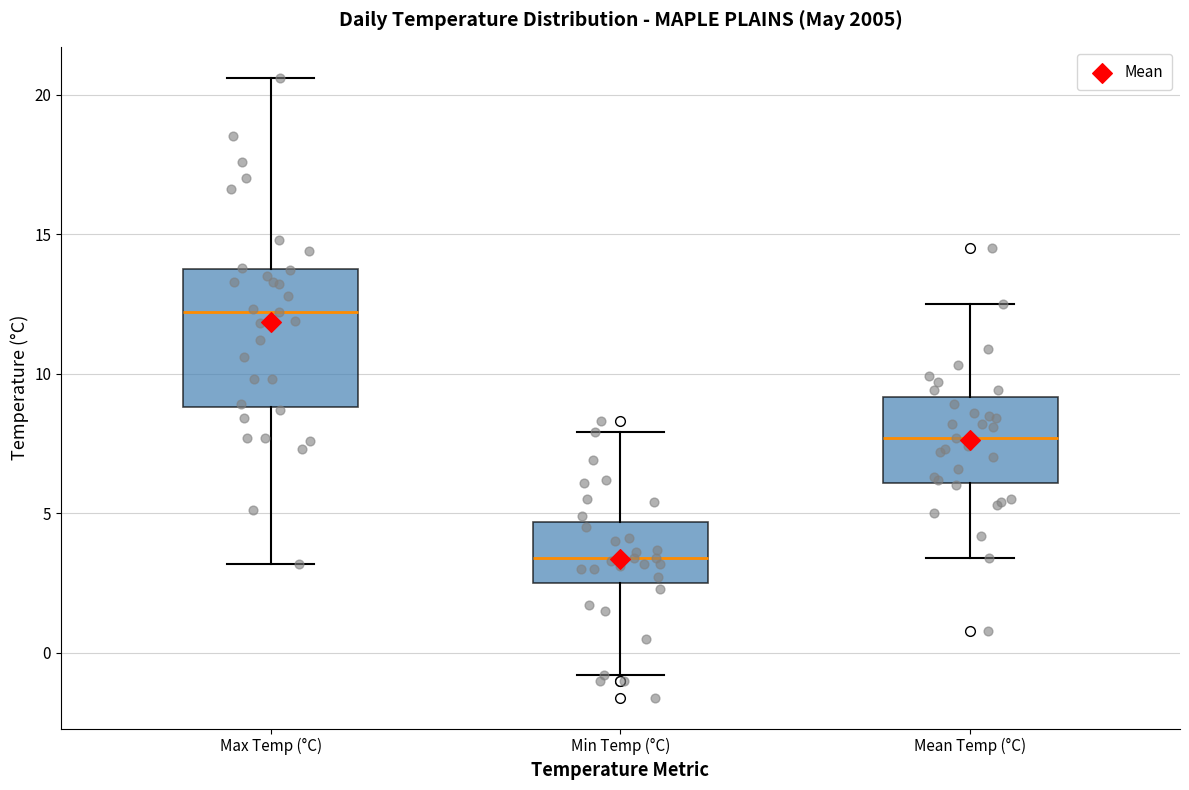

Which box has the lowest median line?

Min Temp (°C)